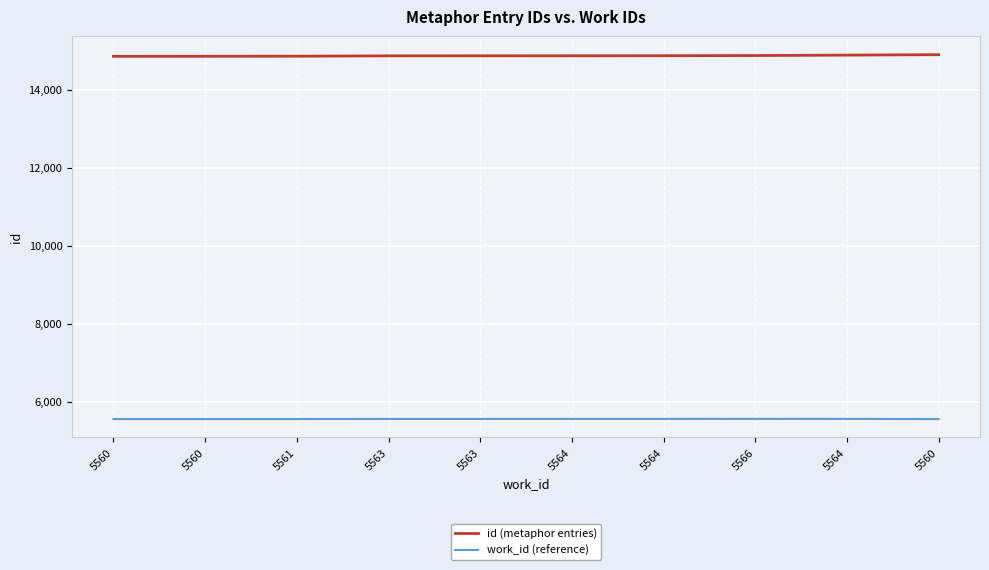

Is this an area chart (filled region under the line)?

No